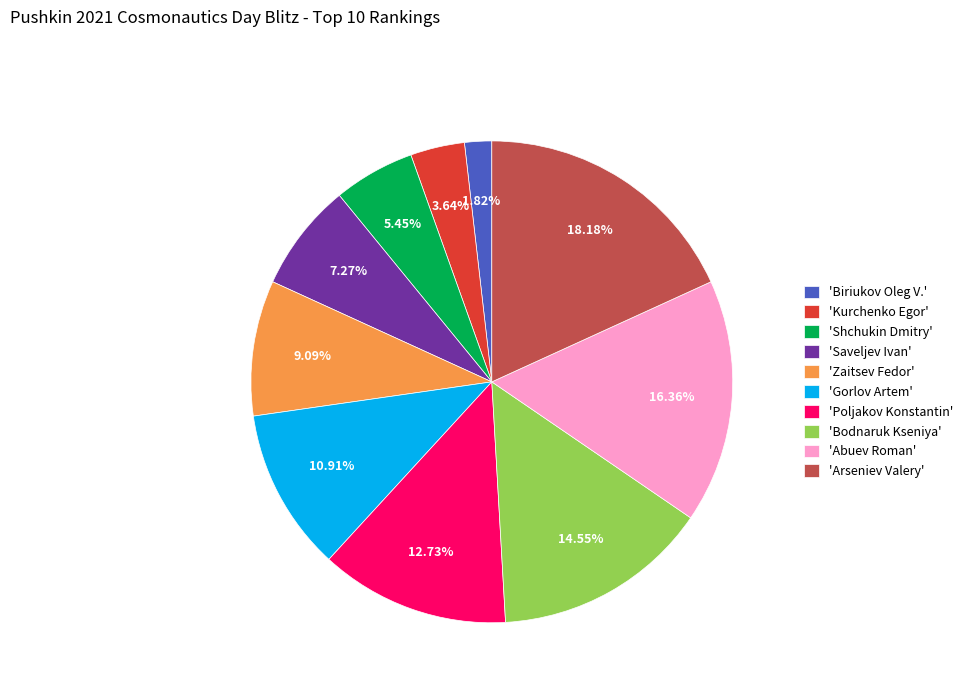

Rank the categories by value from highest to lowest.

'Arseniev Valery', 'Abuev Roman', 'Bodnaruk Kseniya', 'Poljakov Konstantin', 'Gorlov Artem', 'Zaitsev Fedor', 'Saveljev Ivan', 'Shchukin Dmitry', 'Kurchenko Egor', 'Biriukov Oleg V.'